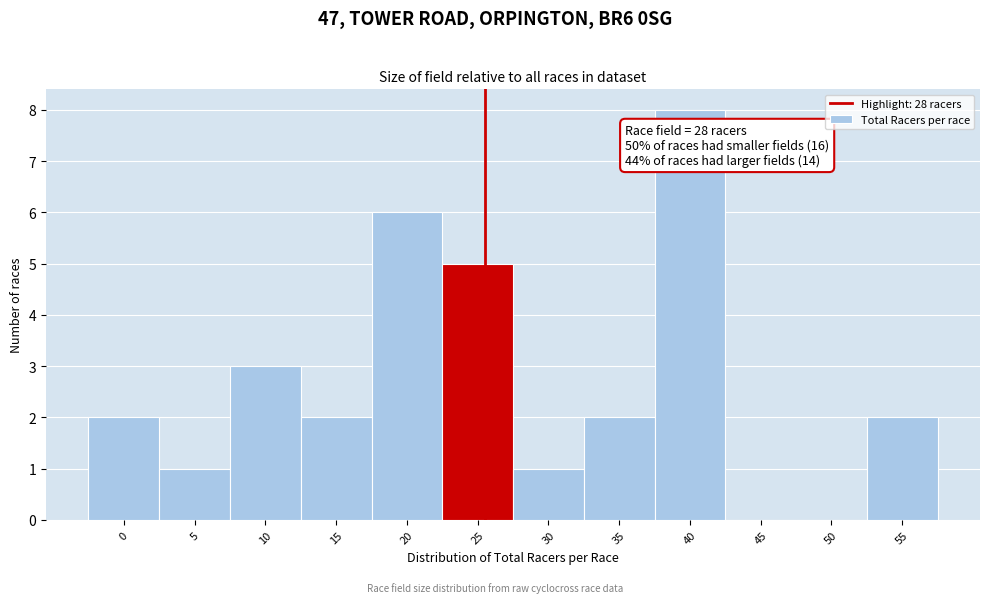

Reading left to right, extract all data points from this chart.

0=2	5=1	10=3	15=2	20=6	25=5	30=1	35=2	40=8	45=0	50=0	55=2